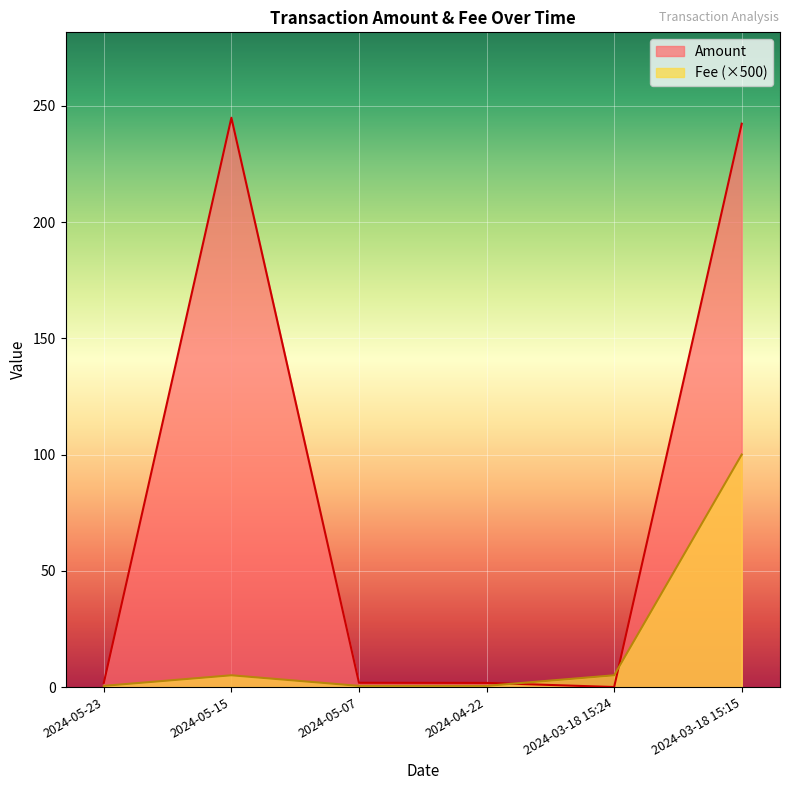

The value of Amount at 2024-03-18 15:15 is 433.2. True or false?

False